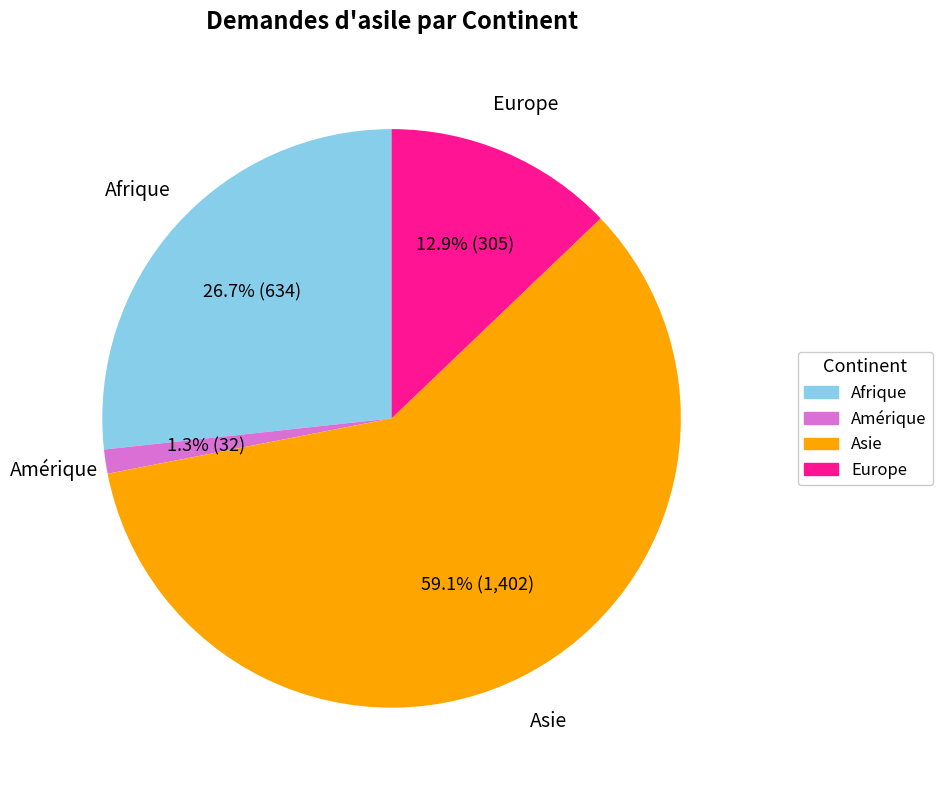

Is there any slice that represents more than half of the pie?

Yes